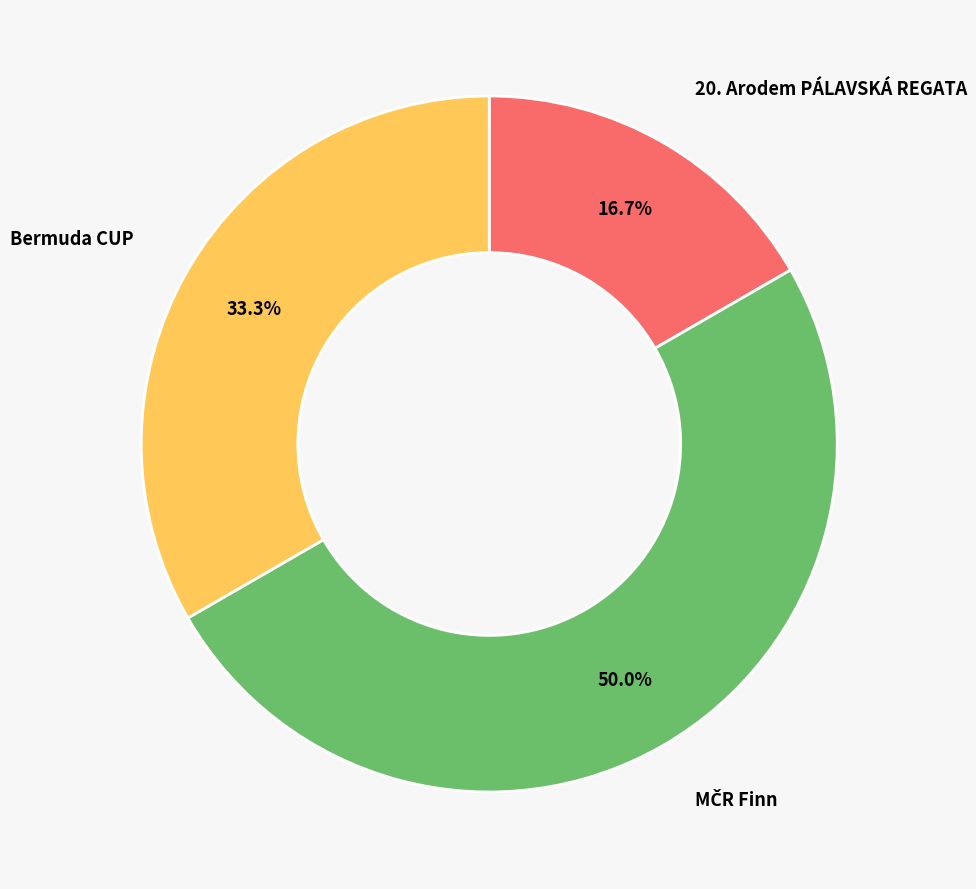

What percentage is the 20. Arodem PÁLAVSKÁ REGATA slice, to the nearest percent?

17%